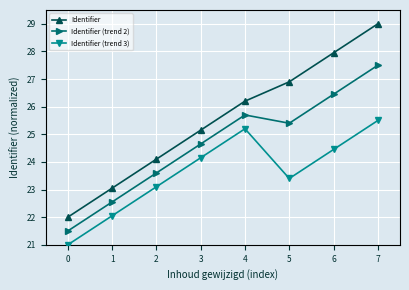

What is the value of the Identifier (trend 2) point at the 6th from the left?

25.4